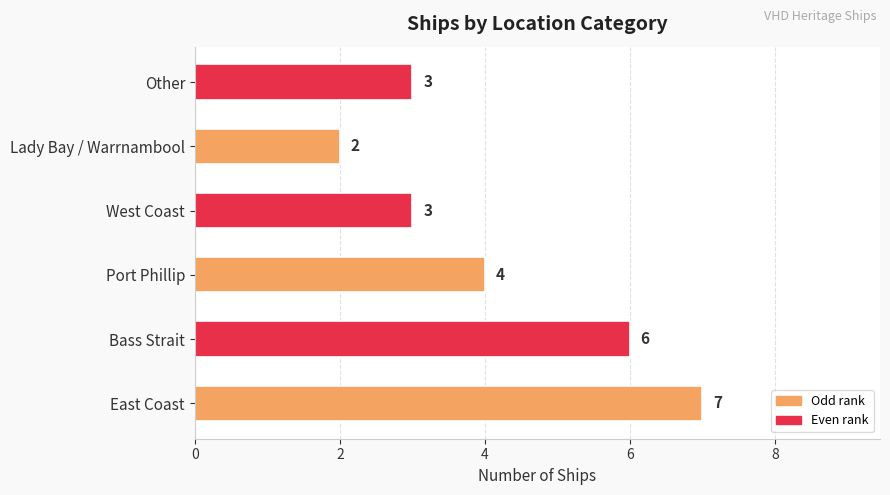

Reading bottom to top, what are all the values shown in this chart?

7	6	4	3	2	3